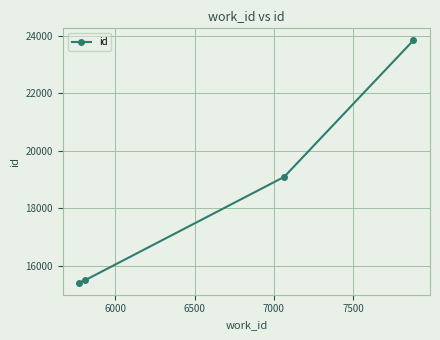

Is this an area chart (filled region under the line)?

No